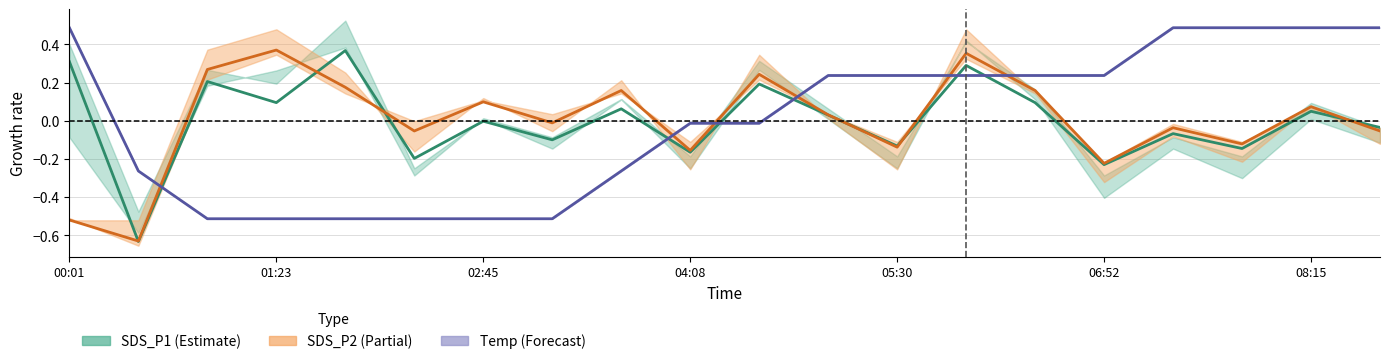

How many negative values does the Temp series have?

10